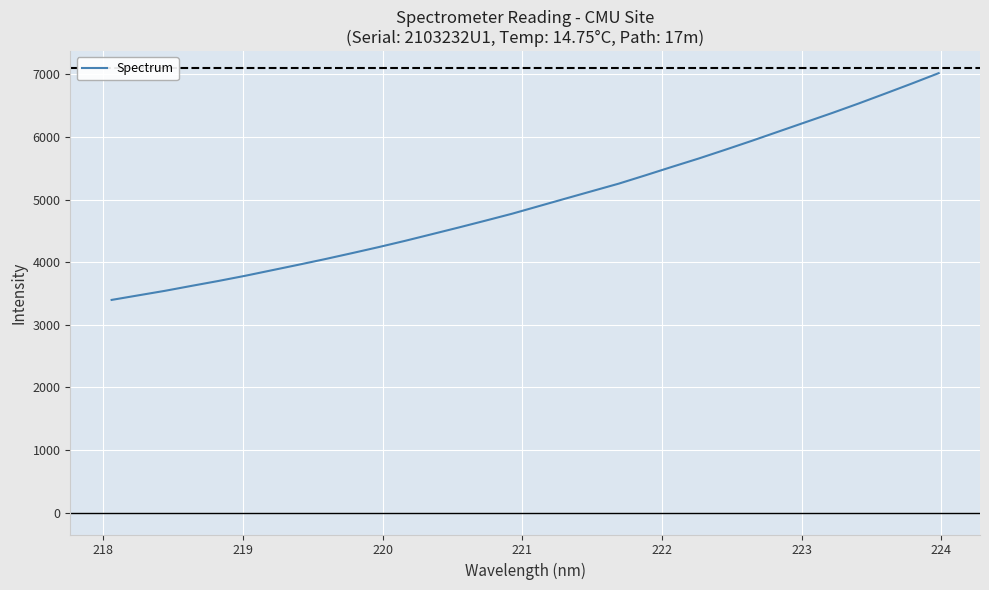

What is the greatest value displayed?

7019.9